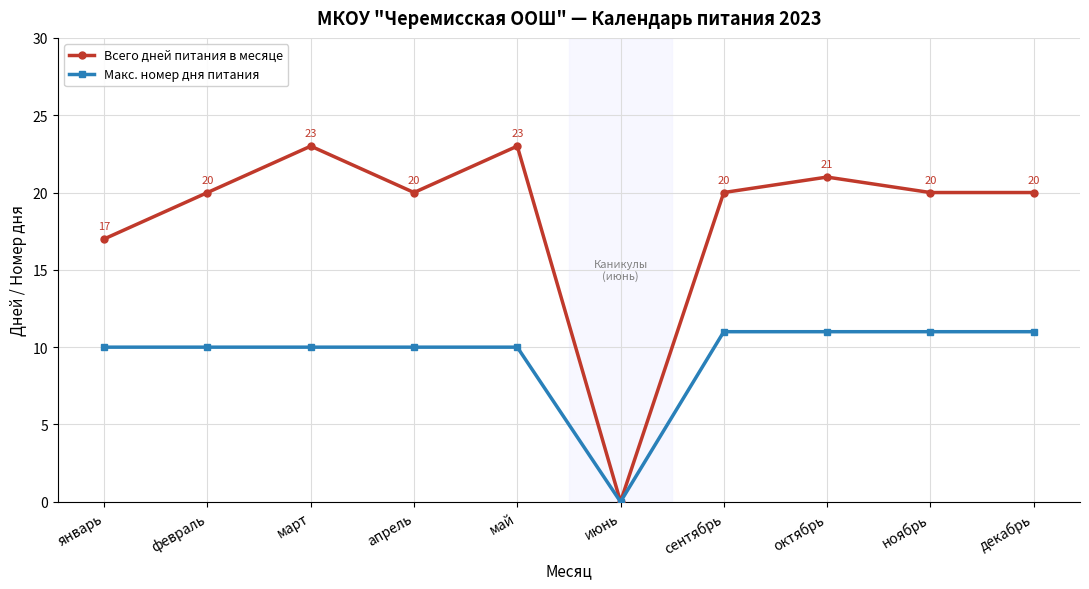

What is the label of the 1st point from the right?

декабрь